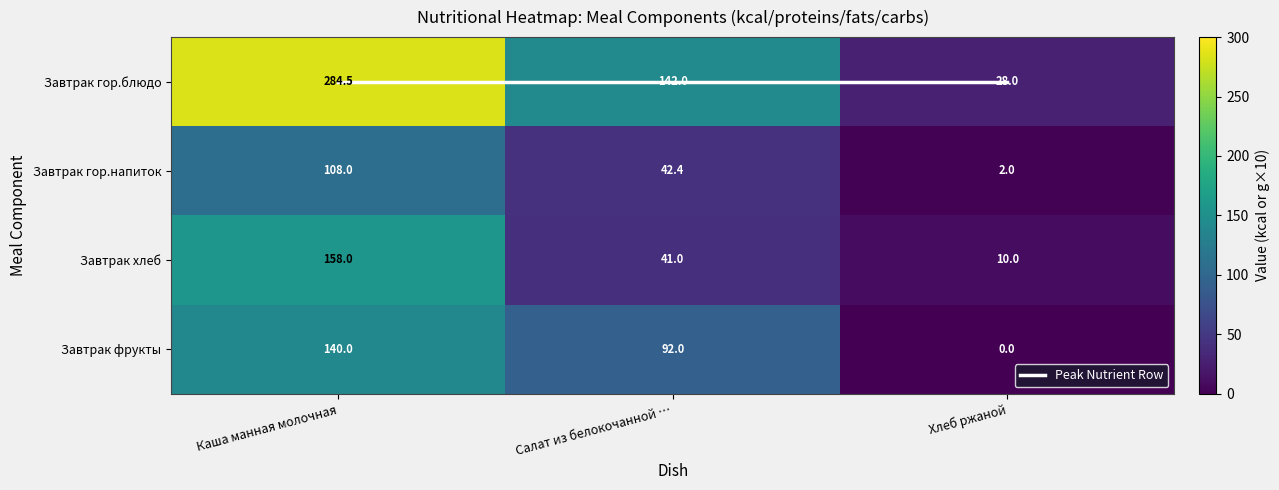

Which series changed the most between Каша манная молочная and Салат из белокочанной …?

Завтрак гор.блюдо